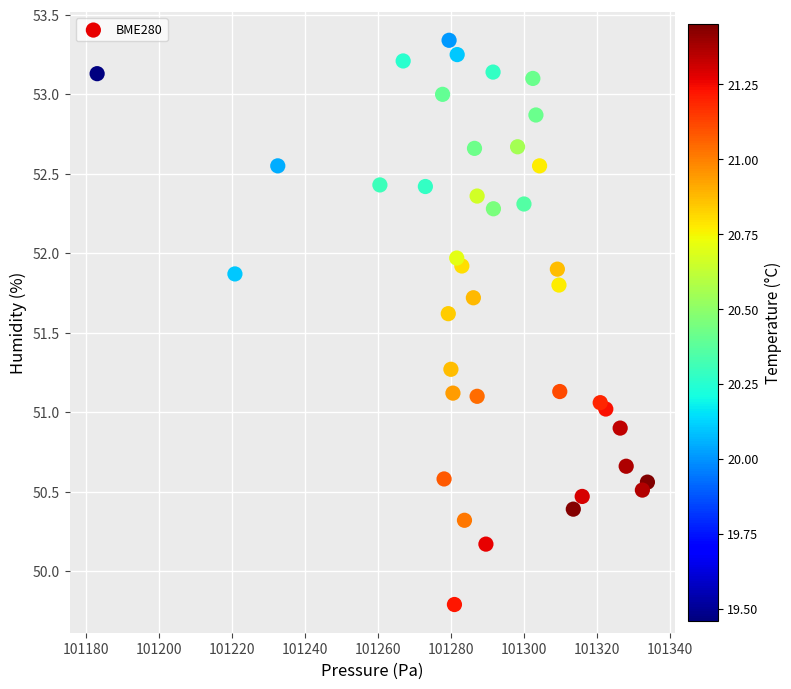

How many data points are displayed?

40